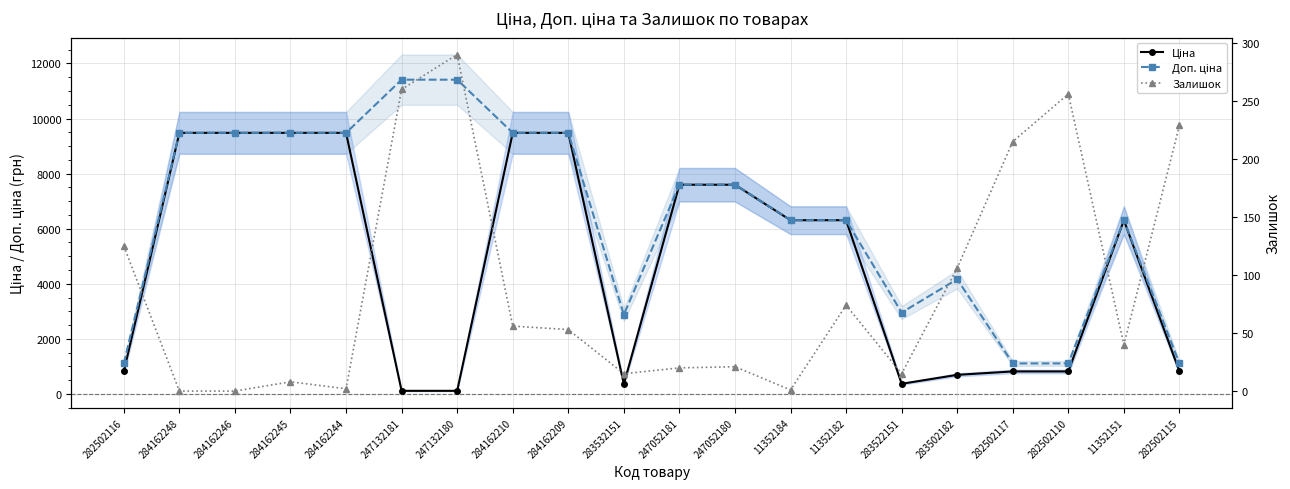

Which series ends up on top after the final intersection of Залишок and Ціна?

Ціна